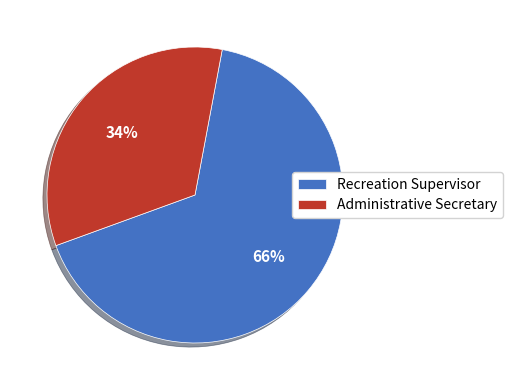

To the nearest percent, what portion does Administrative Secretary represent?

34%